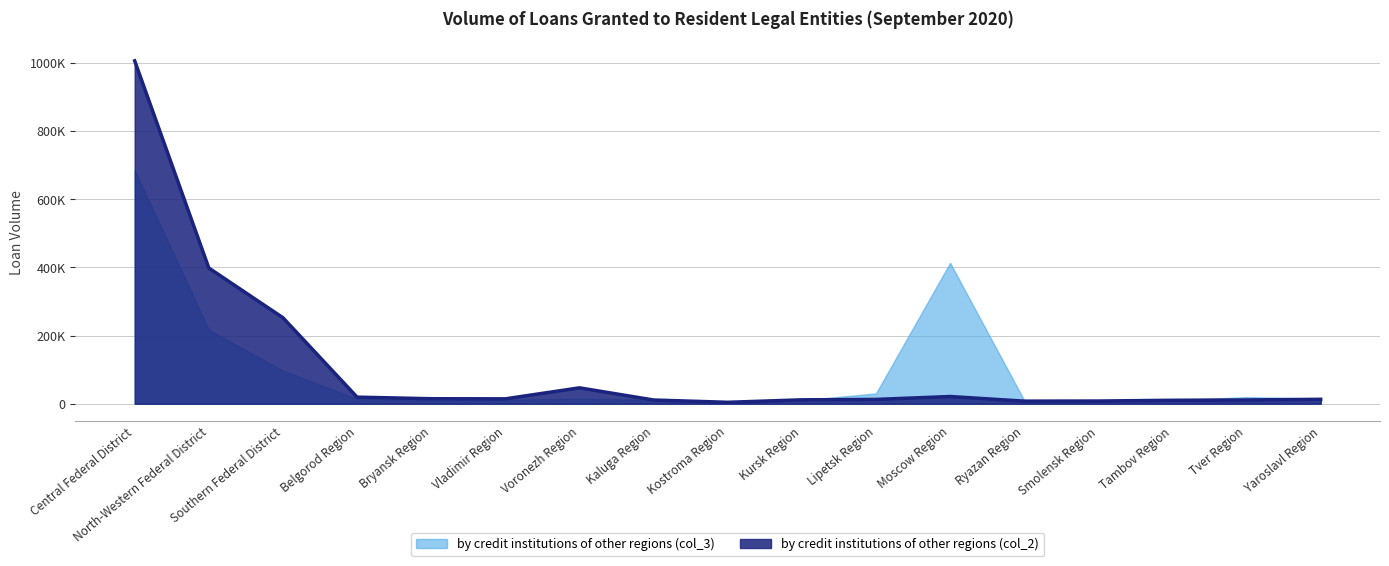

What position from the right is Tambov Region?

3